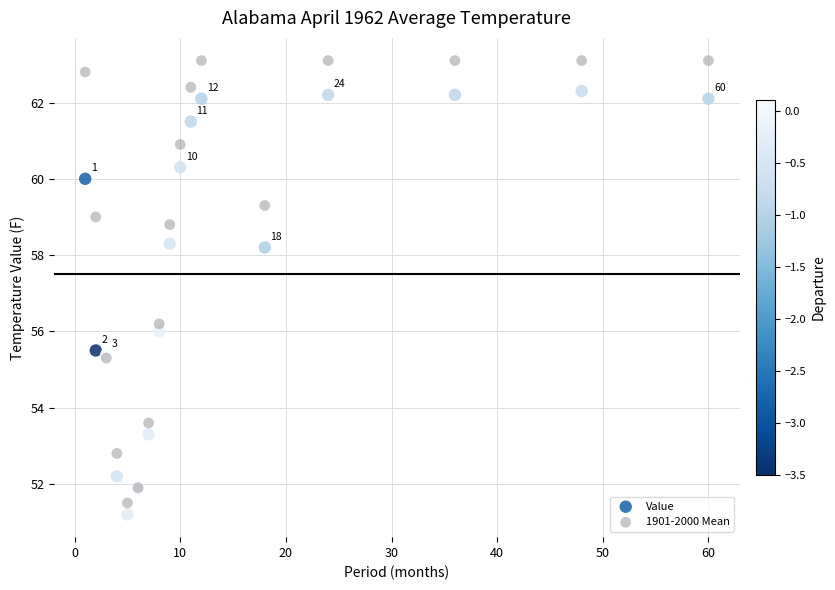

Across all series, what Y value is closest to 57?

56.2